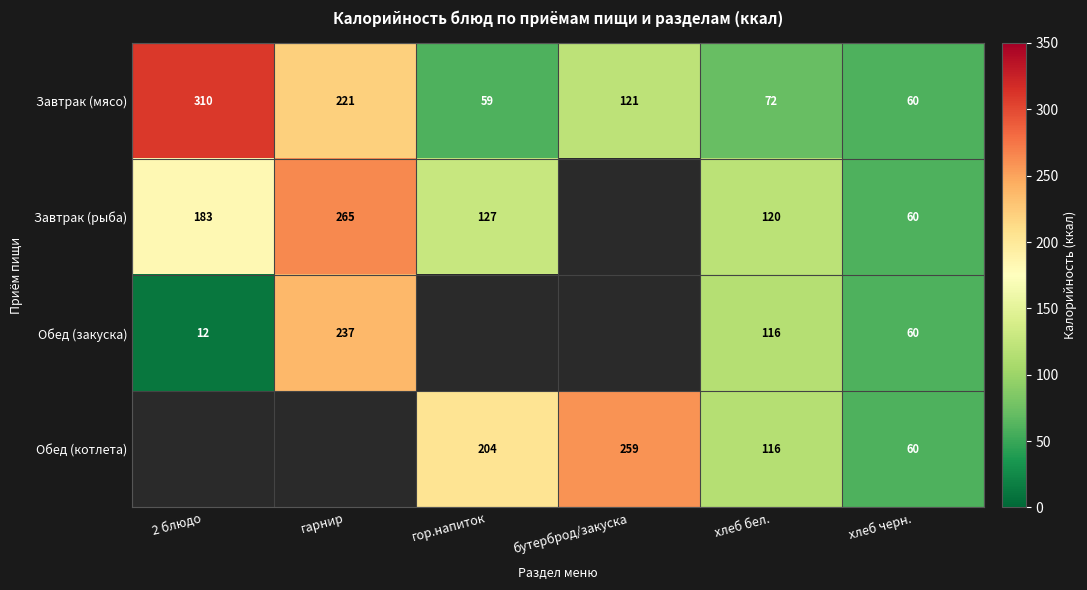

What is the sum of the Завтрак (мясо) values at гор.напиток and бутерброд/закуска?

180